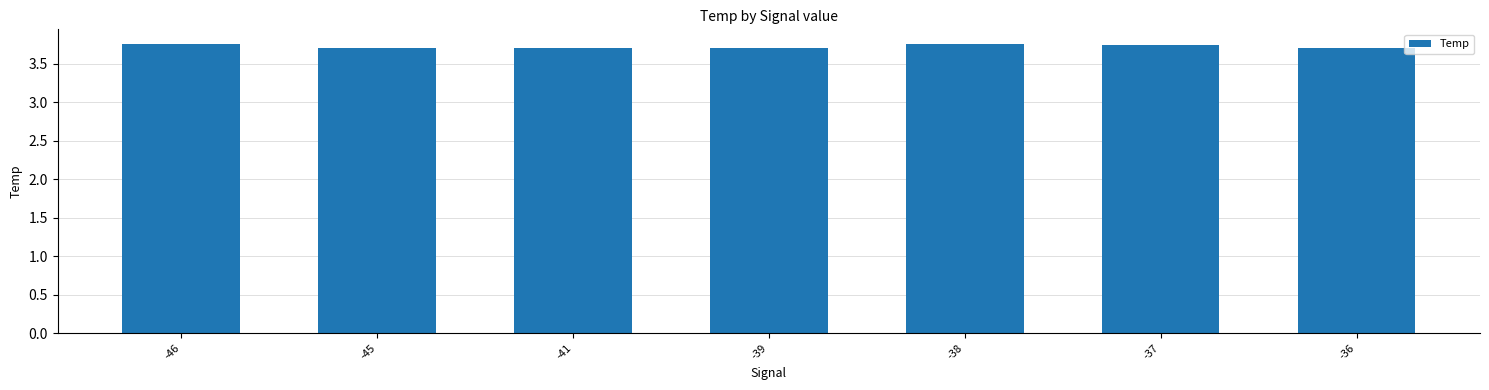

How many values are between 3 and 4?

7